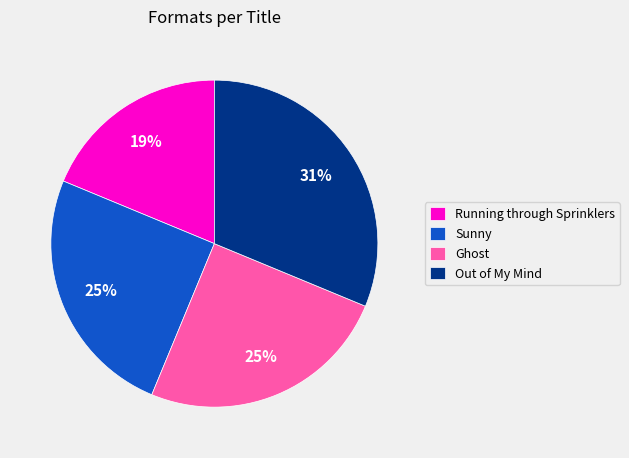

What percentage is the Out of My Mind slice, to the nearest percent?

31%